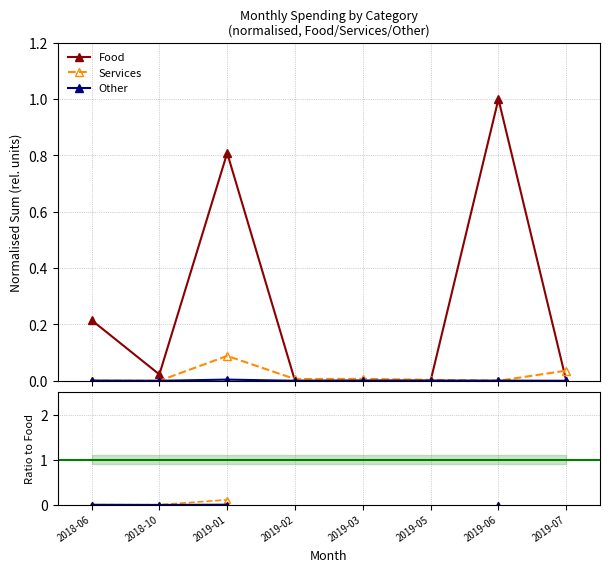

True or false: Other and Other / Food cross at least once.

False